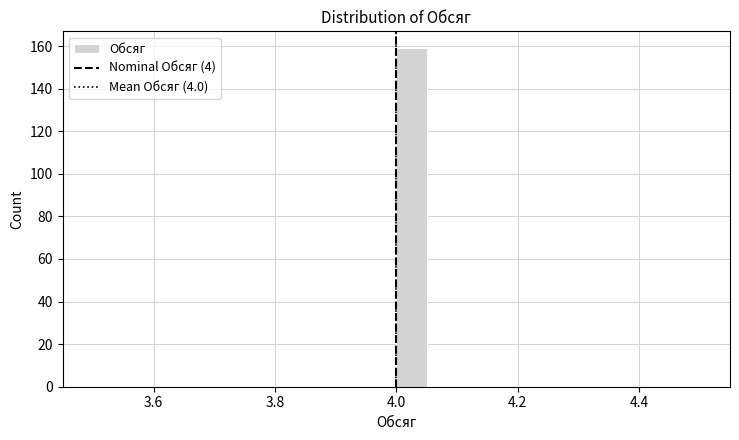

Around what value on the x-axis is the tallest bar? Give the approximate position of its centre, as read against the axis.

4.02